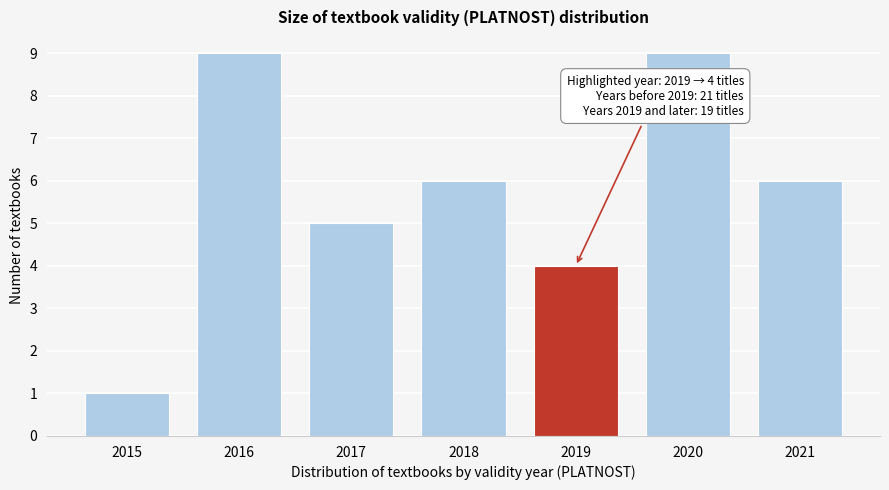

Reading right to left, list all the values displayed in this chart.

2021=6	2020=9	2019=4	2018=6	2017=5	2016=9	2015=1